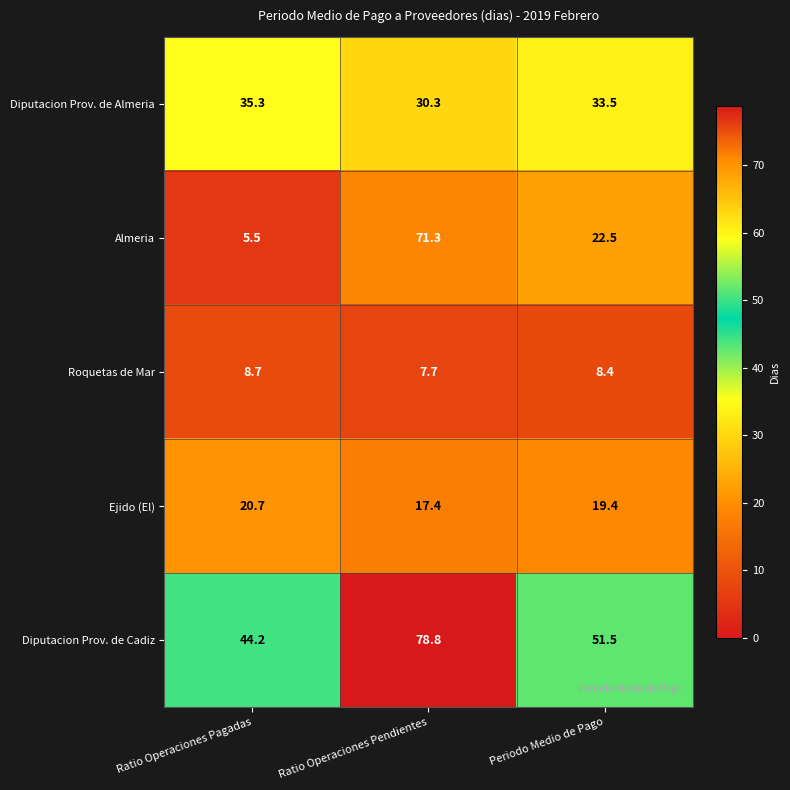

Which series changed the most between Ratio Operaciones Pagadas and Periodo Medio de Pago?

Almeria